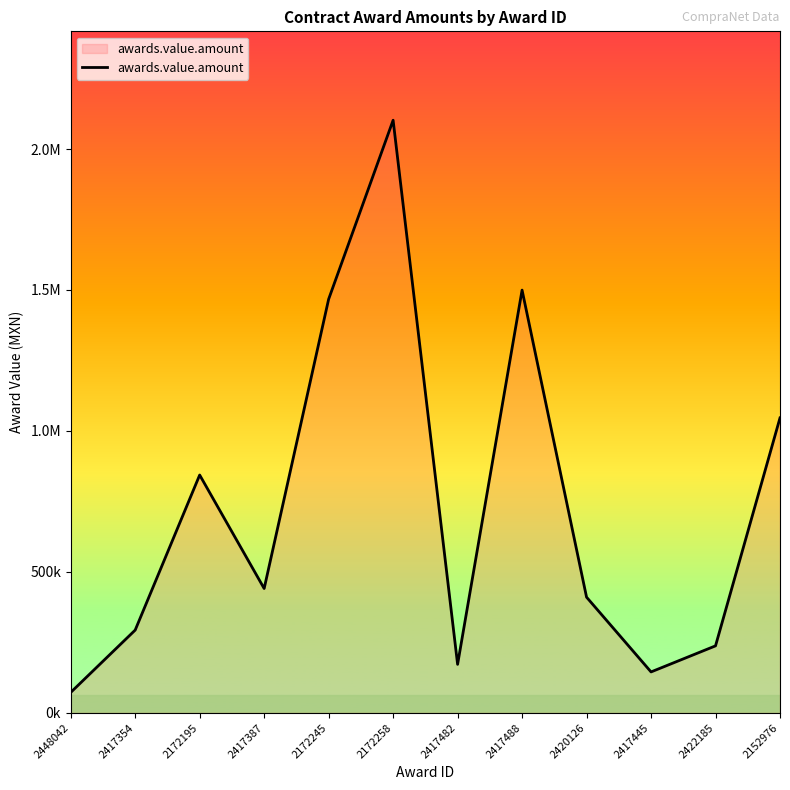

What is the value of the 9th point from the left?

410424.5